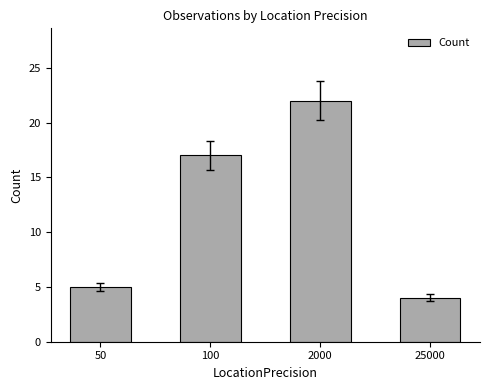

Reading right to left, extract all data points from this chart.

4	22	17	5